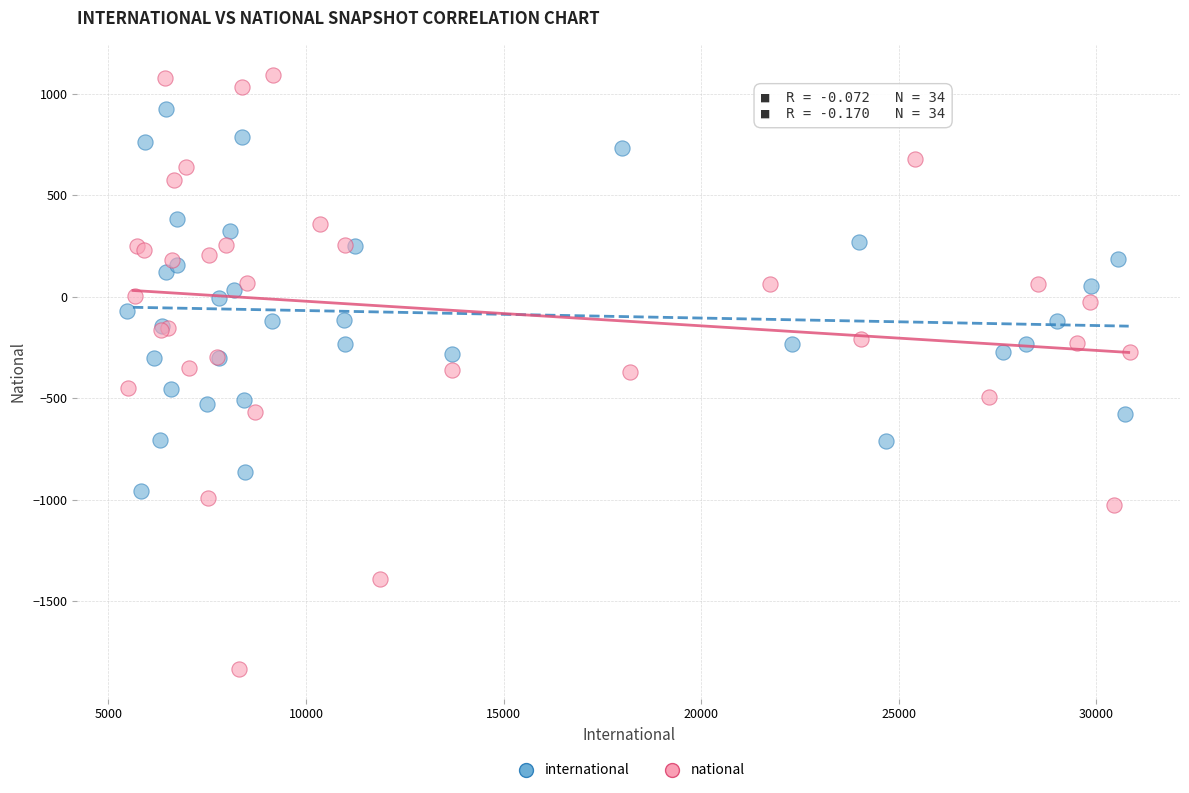

Which series reaches the minimum Y coordinate?

national